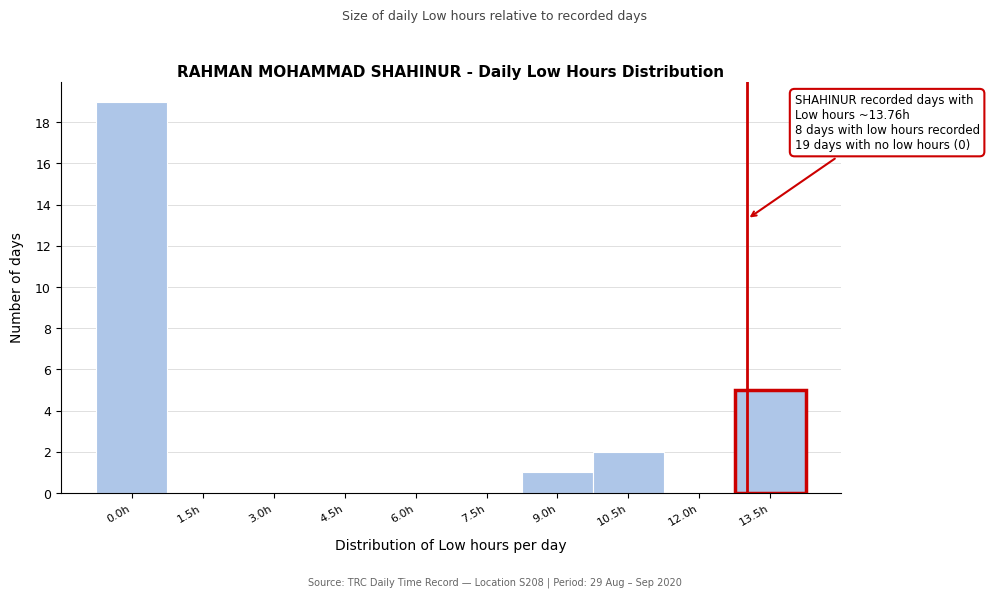

Reading left to right, list all the values displayed in this chart.

0.0h=19	1.5h=0	3.0h=0	4.5h=0	6.0h=0	7.5h=0	9.0h=1	10.5h=2	12.0h=0	13.5h=5